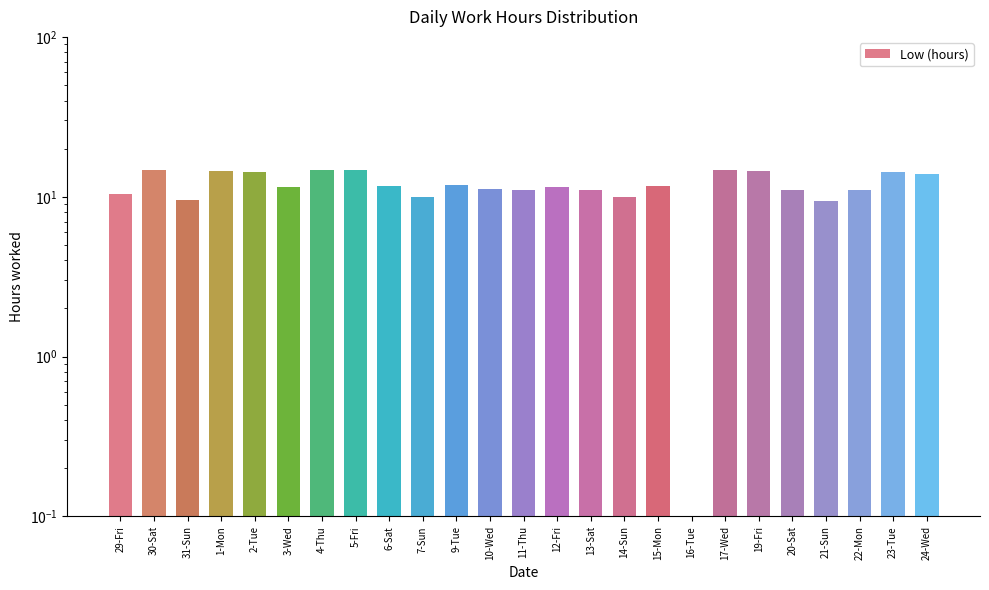

Rank the categories by value from lowest to highest.

16-Tue, 21-Sun, 31-Sun, 14-Sun, 7-Sun, 29-Fri, 11-Thu, 22-Mon, 13-Sat, 20-Sat, 10-Wed, 12-Fri, 3-Wed, 6-Sat, 15-Mon, 9-Tue, 24-Wed, 2-Tue, 23-Tue, 19-Fri, 1-Mon, 17-Wed, 5-Fri, 30-Sat, 4-Thu